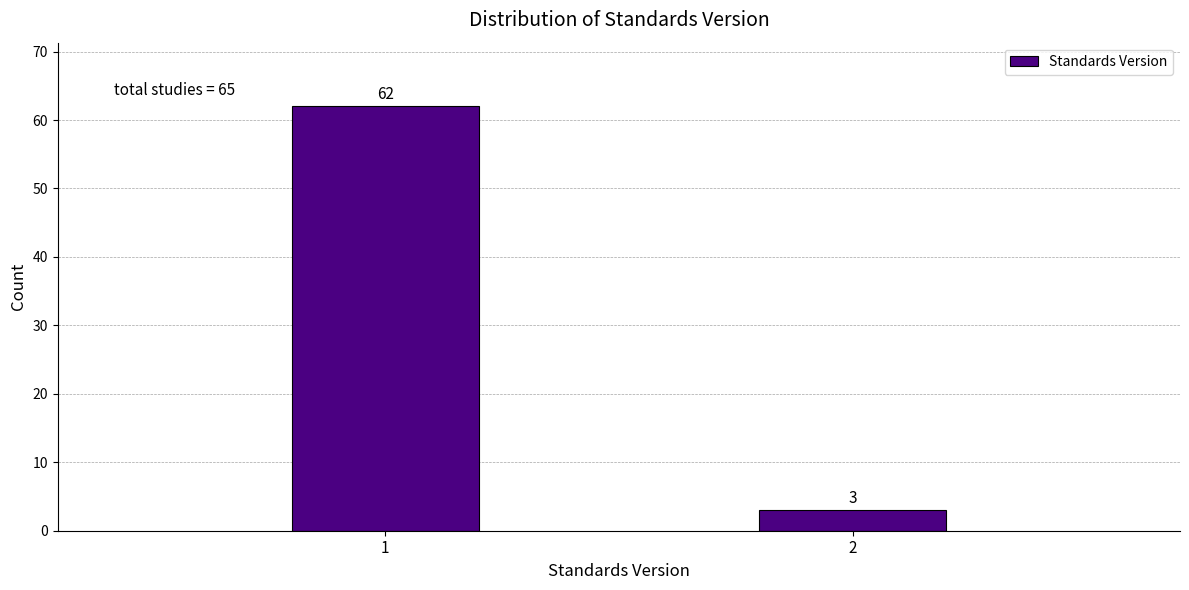

Reading left to right, list all the values displayed in this chart.

1=62	2=3